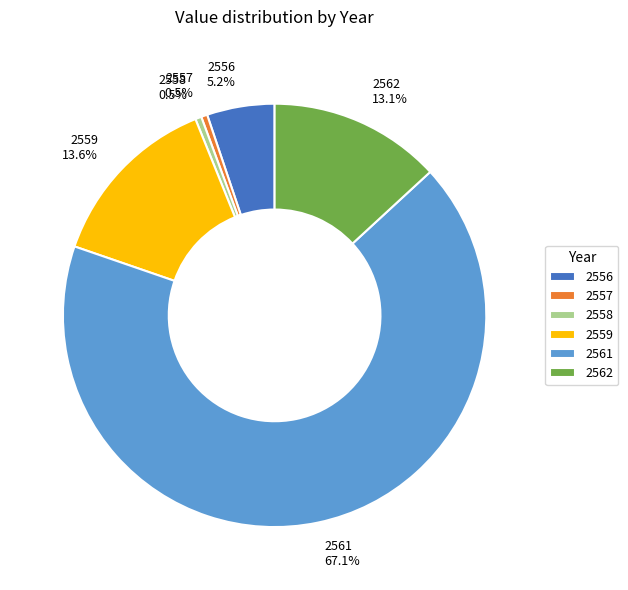

What percentage is NOT represented by 2562?

86.9%